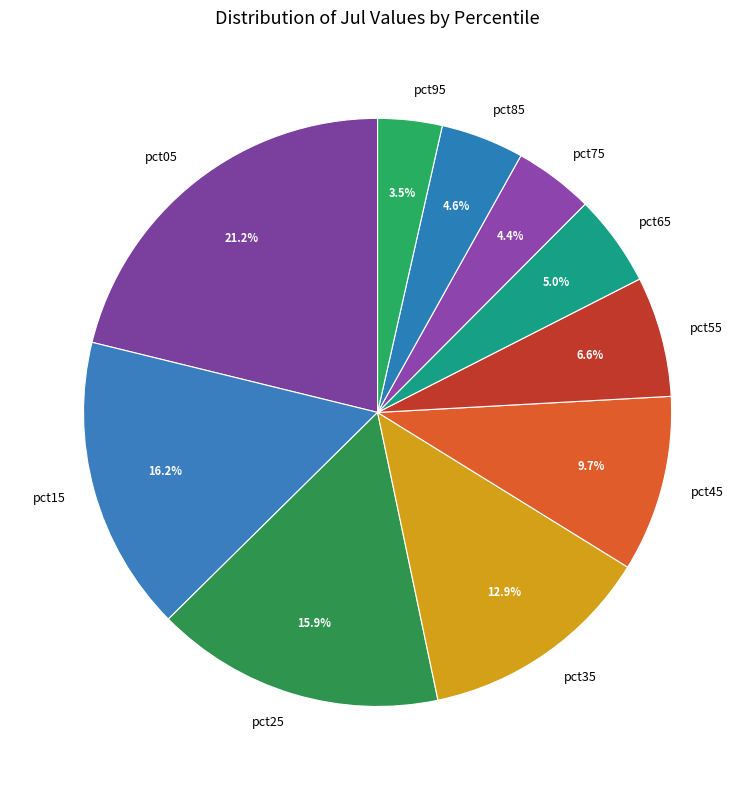

Is there a majority slice in this chart?

No